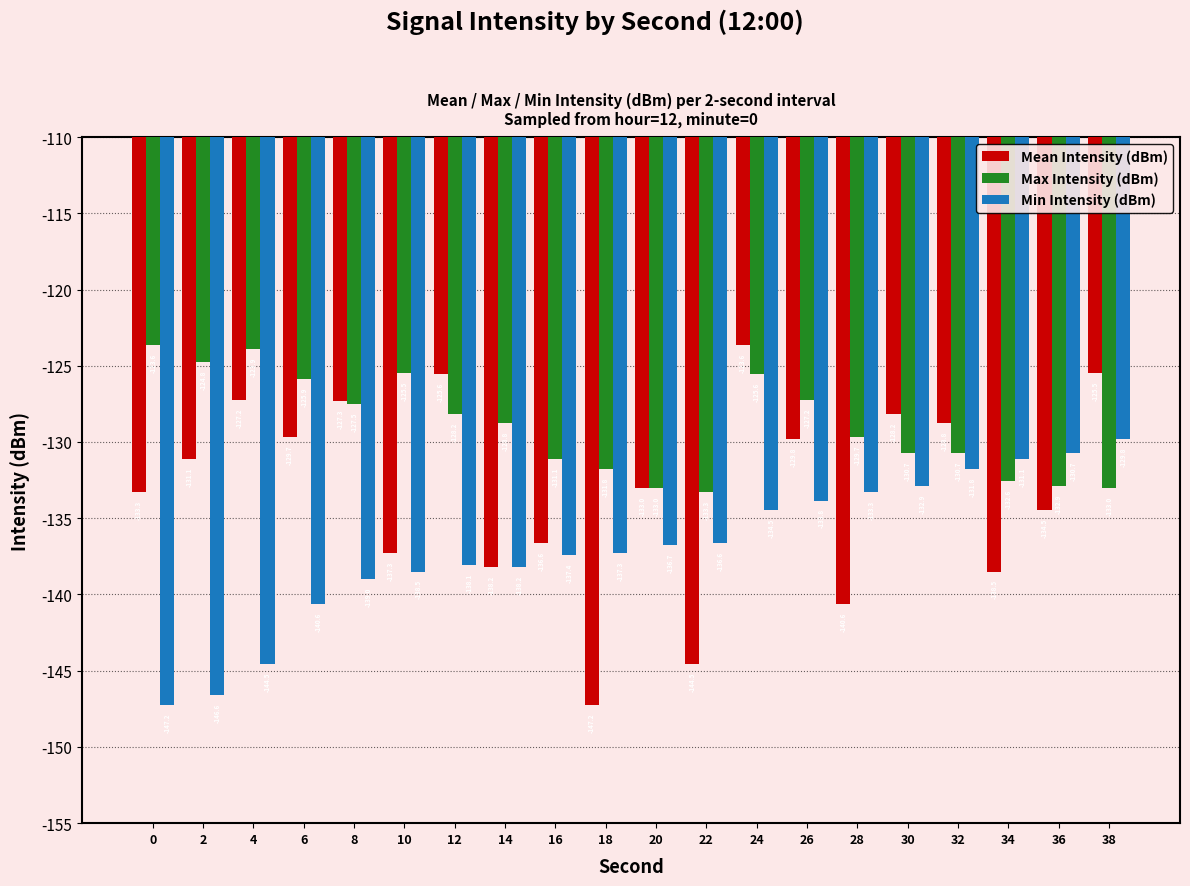

Which series changed the most between 10 and 18?

Mean Intensity (dBm)